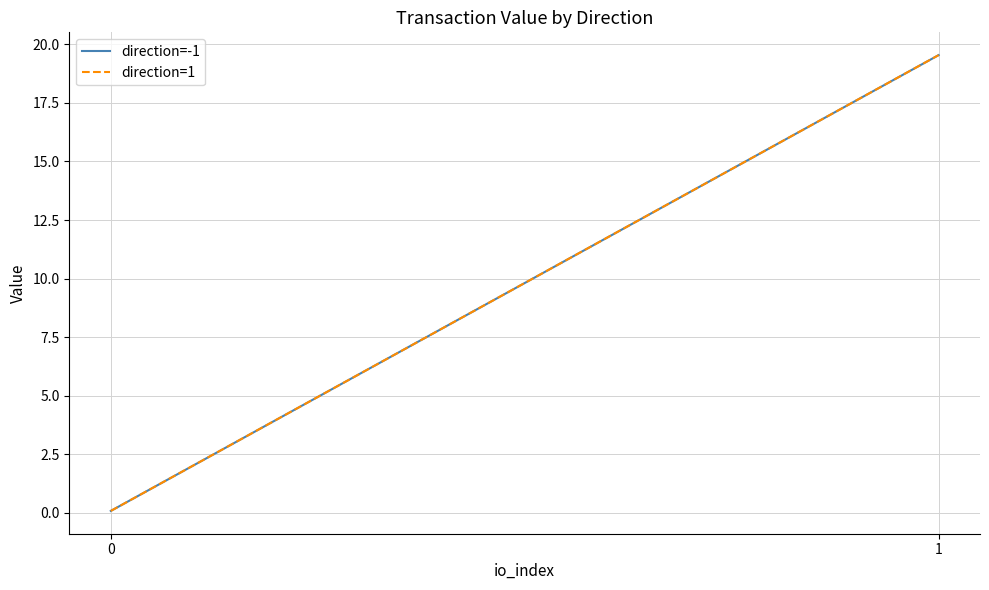

What is the minimum value shown in the chart?

0.1